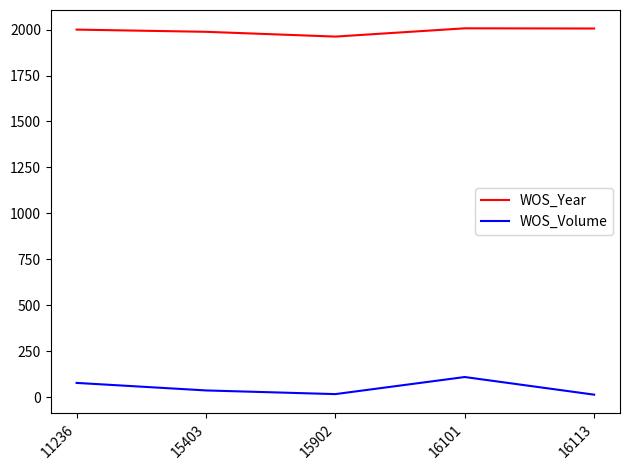

What is the difference between the maximum and minimum values in the WOS_Volume series?

96